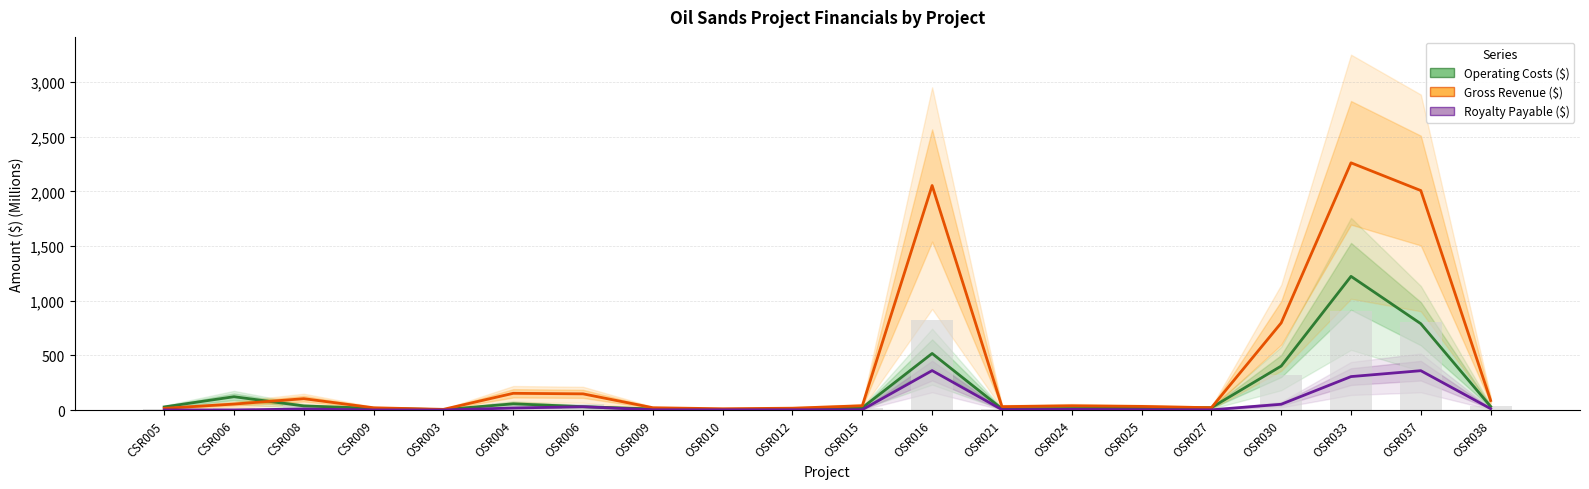

Which category has the lowest value in the Royalty Payable ($) series?

OSR003